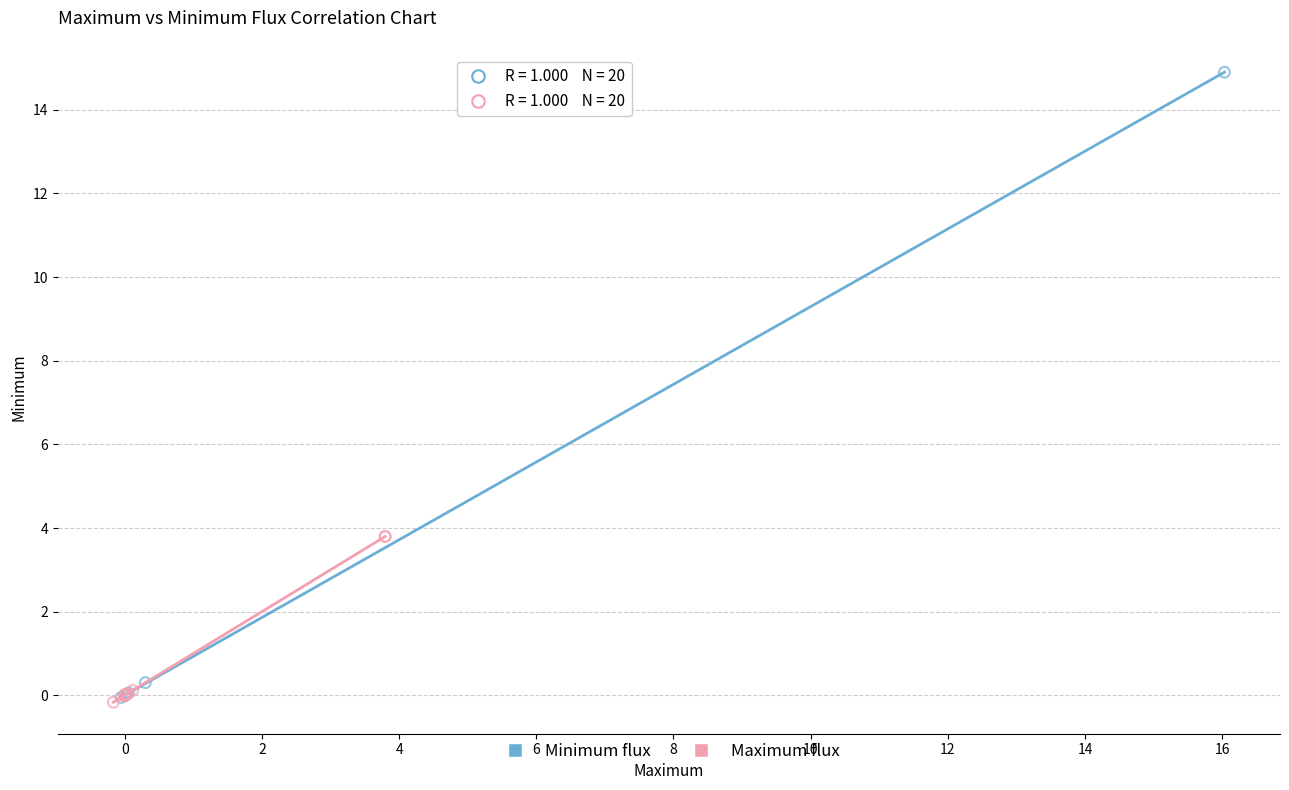

Which series reaches the maximum Y coordinate?

Minimum flux